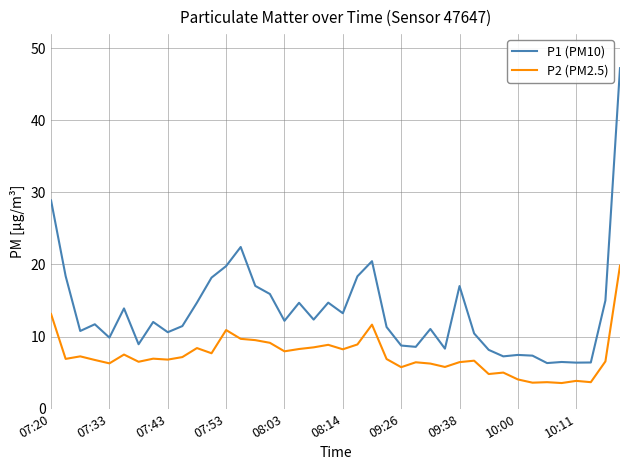

Does the chart display data point markers on the line(s)?

No